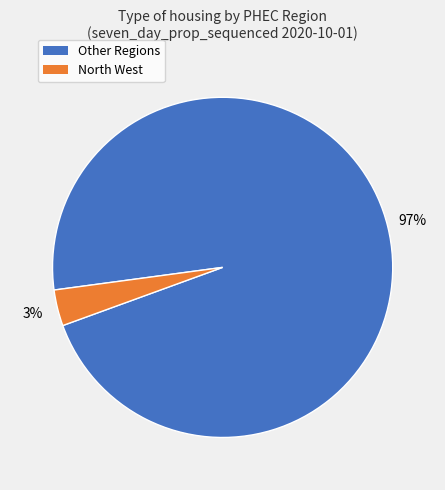

Is there any slice that represents more than half of the pie?

Yes